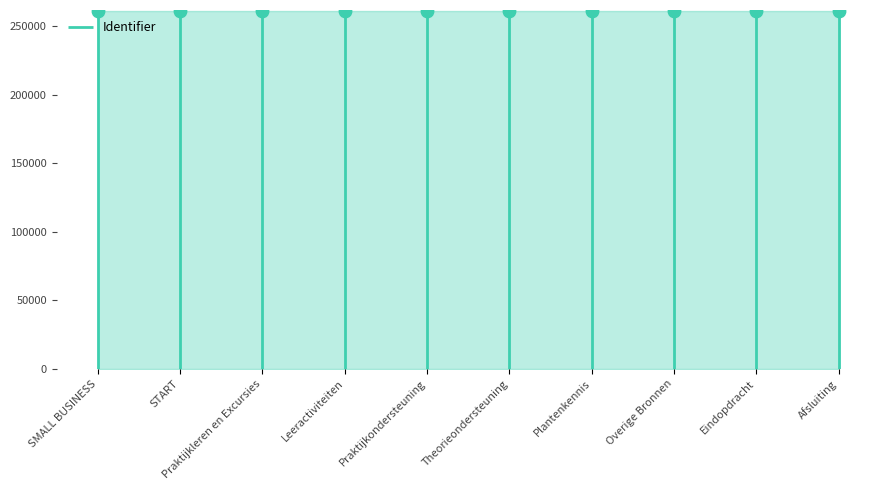

What is the change in value from Leeractiviteiten to Plantenkennis?

+19